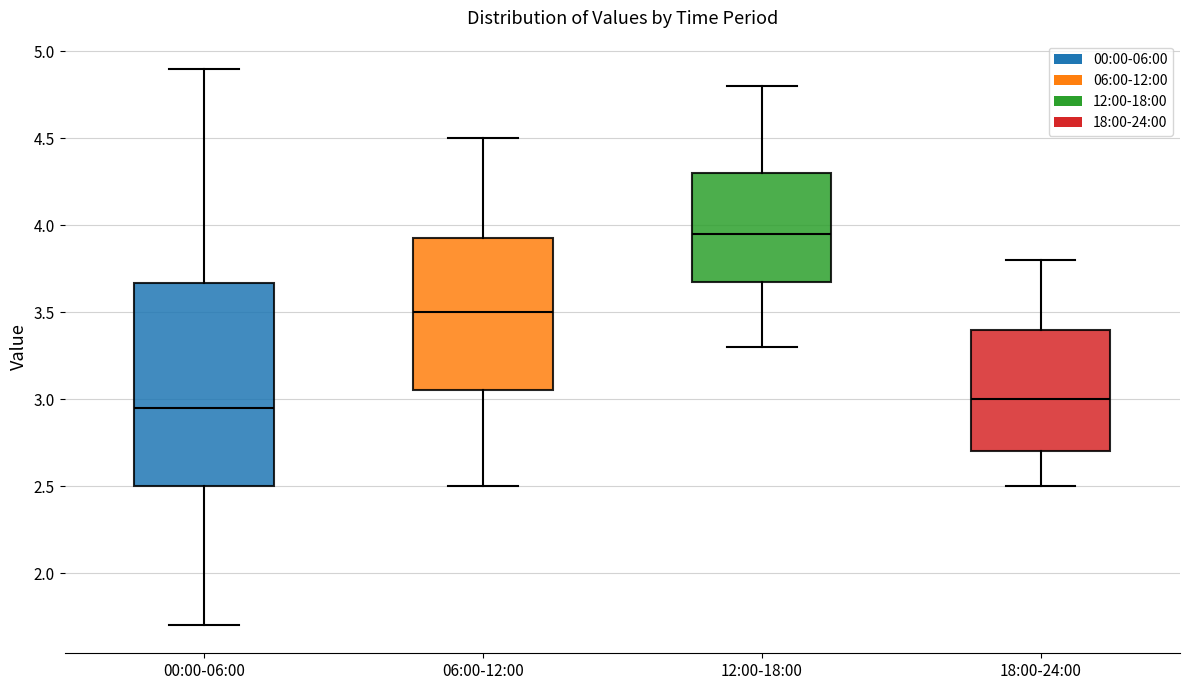

Comparing the boxes themselves (not the whiskers), which one is the tallest?

00:00-06:00